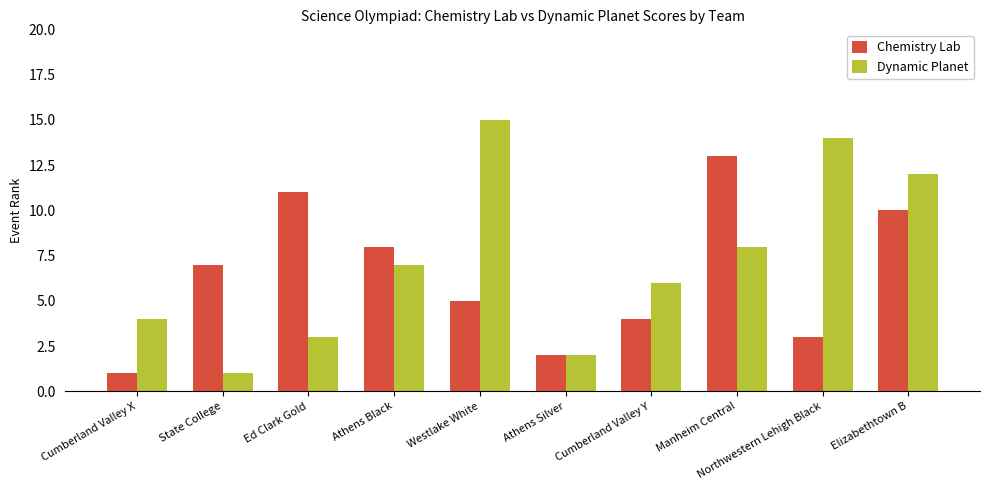

What is the average value of the Dynamic Planet series?

7